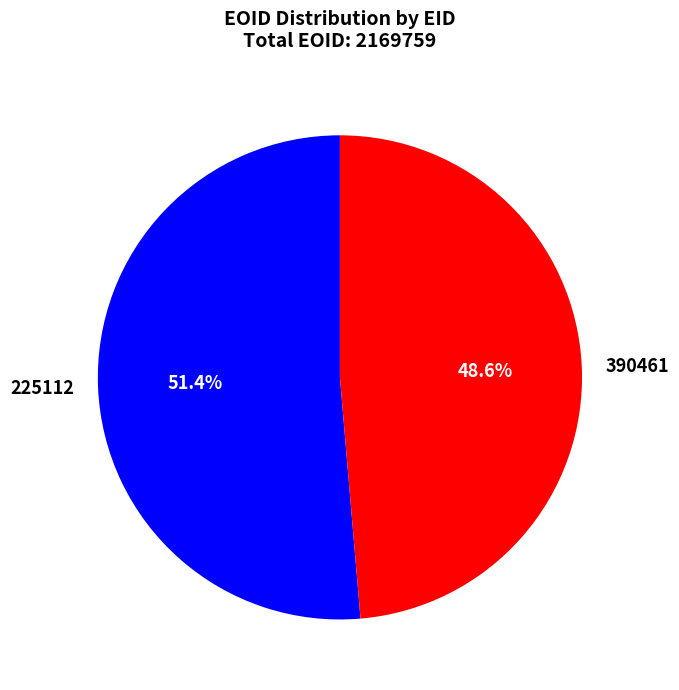

Is 390461 the majority of the pie?

No